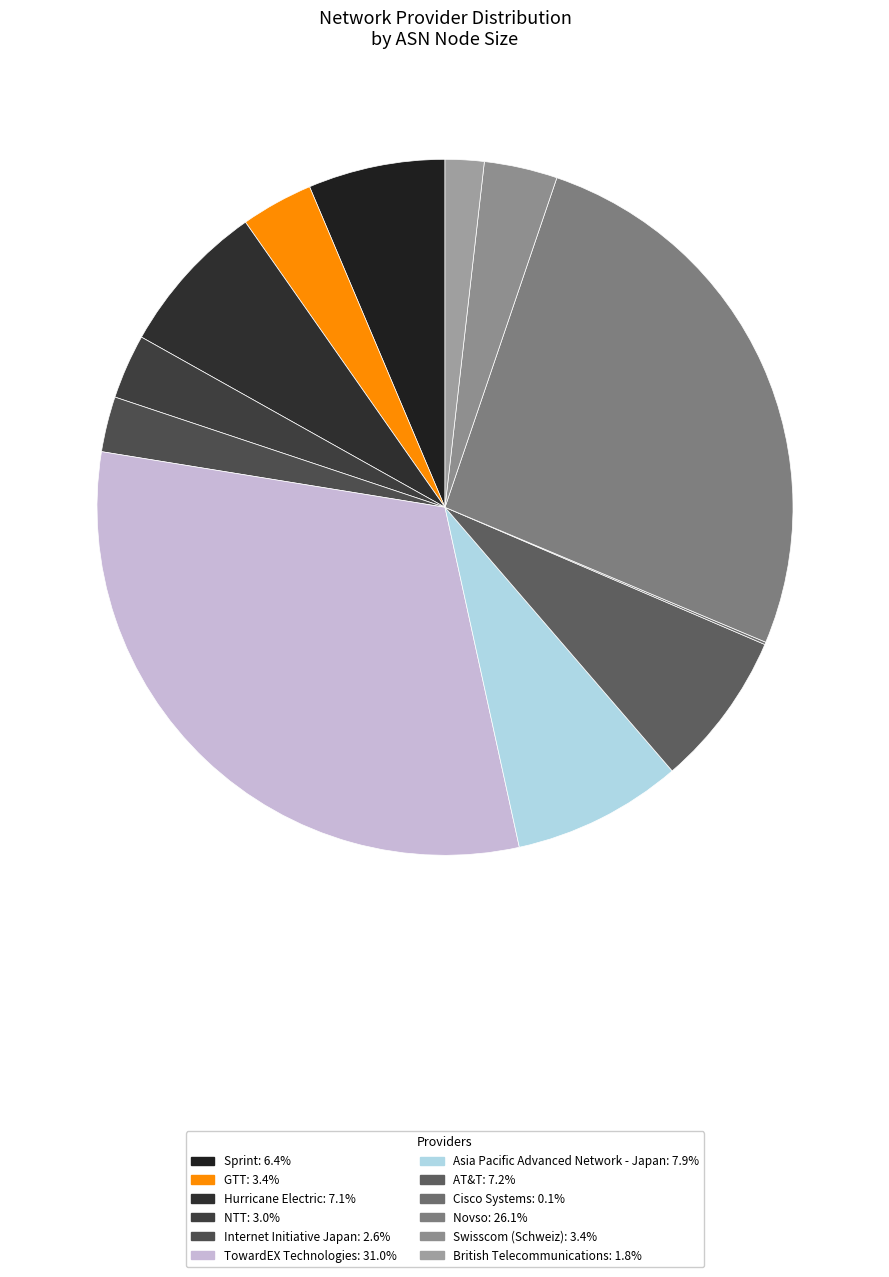

True or false: Hurricane Electric accounts for 1% of the total.

False